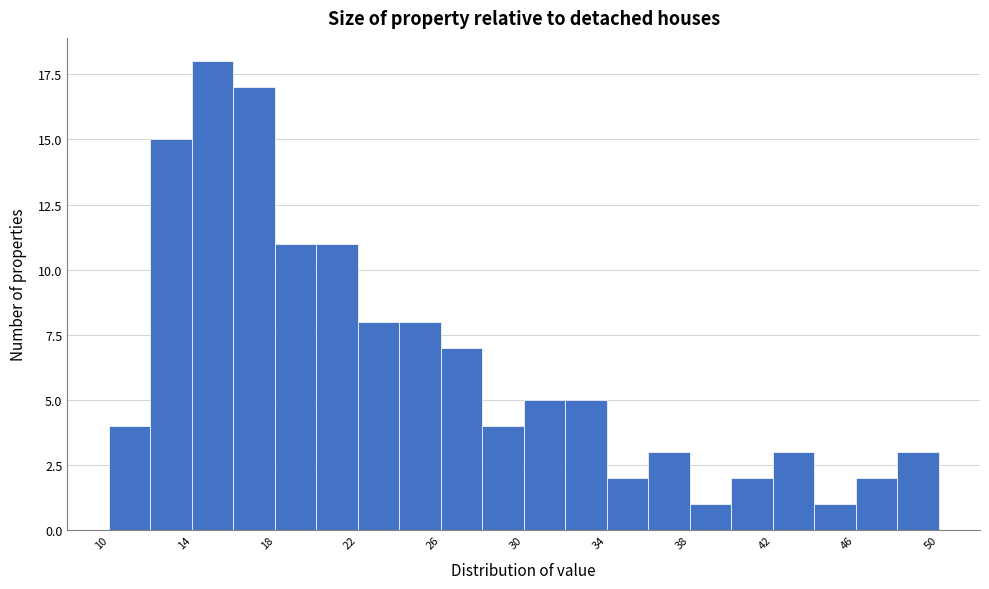

Read against the x-axis, roughly where is the centre of the tallest bar?

15.0